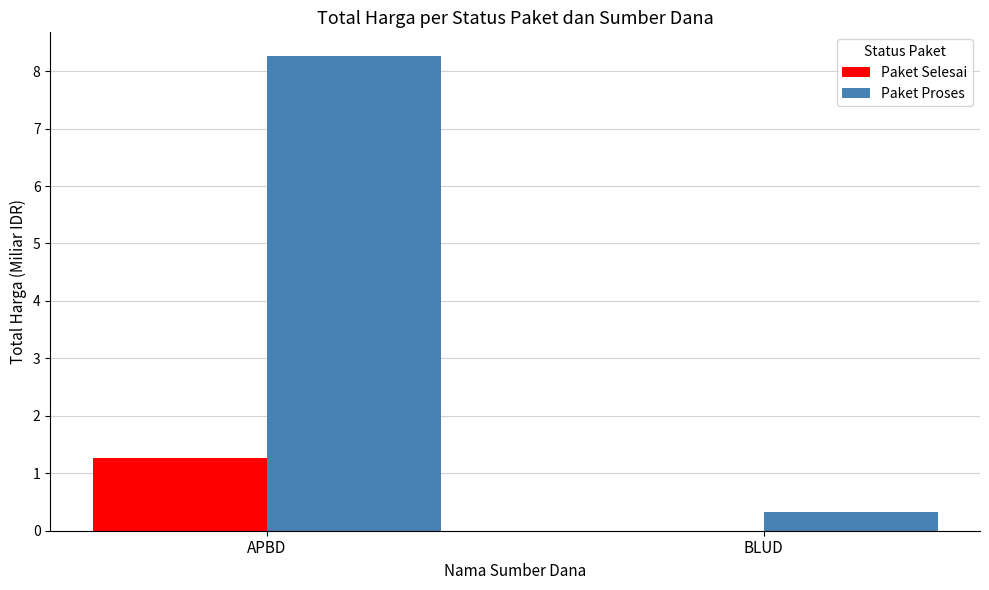

What is the sum of the Paket Proses values at APBD and BLUD?

8.6